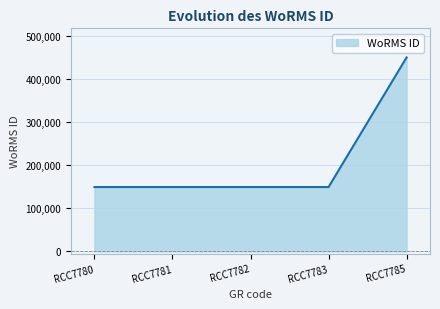

Count the number of data series in this chart.

1